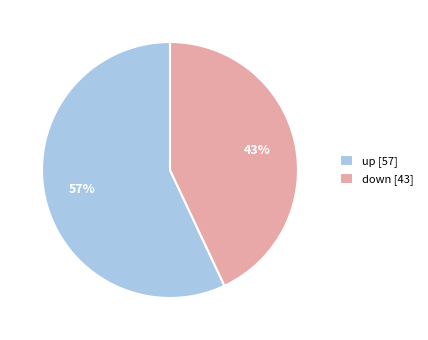

Rank the categories by value from highest to lowest.

up, down